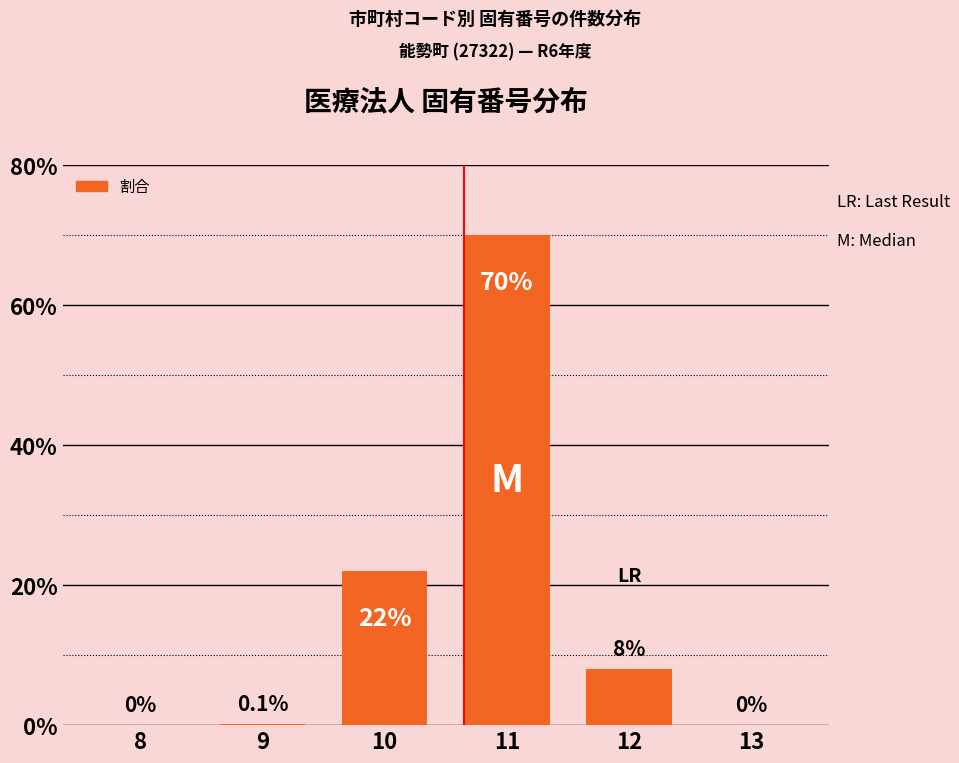

How many series are shown in this chart?

1